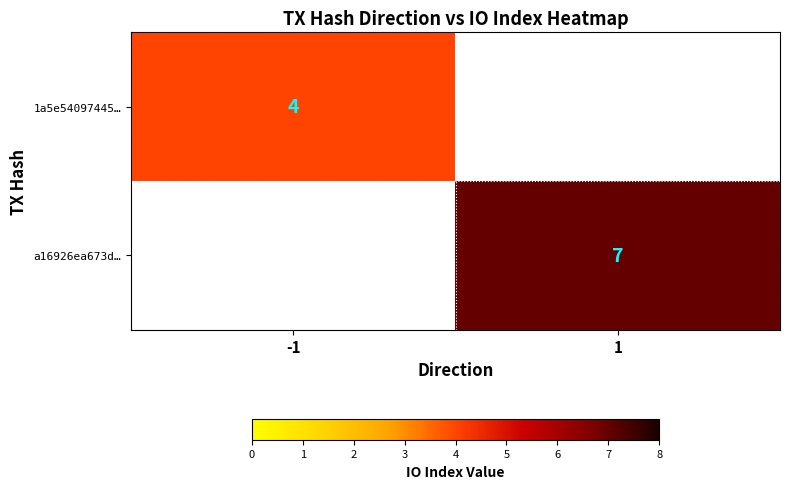

True or false: a16926ea673d… has a value of 10 at 1.

False